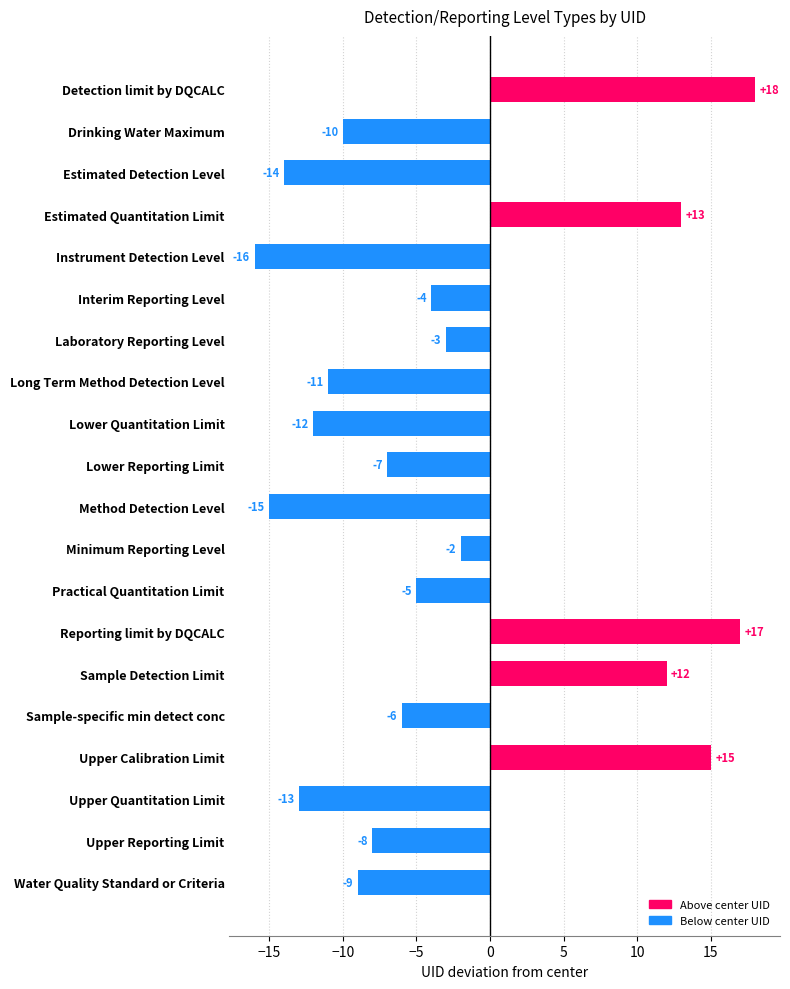

List the labels in order of value, smallest first.

Instrument Detection Level, Method Detection Level, Estimated Detection Level, Upper Quantitation Limit, Lower Quantitation Limit, Long Term Method Detection Level, Drinking Water Maximum, Water Quality Standard or Criteria, Upper Reporting Limit, Lower Reporting Limit, Sample-specific min detect conc, Practical Quantitation Limit, Interim Reporting Level, Laboratory Reporting Level, Minimum Reporting Level, Sample Detection Limit, Estimated Quantitation Limit, Upper Calibration Limit, Reporting limit by DQCALC, Detection limit by DQCALC